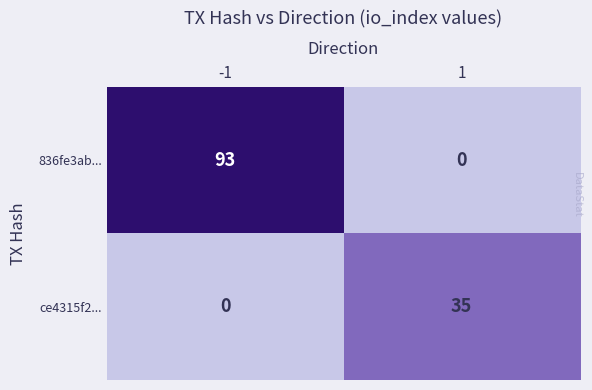

What is the total value across all series at -1?

93